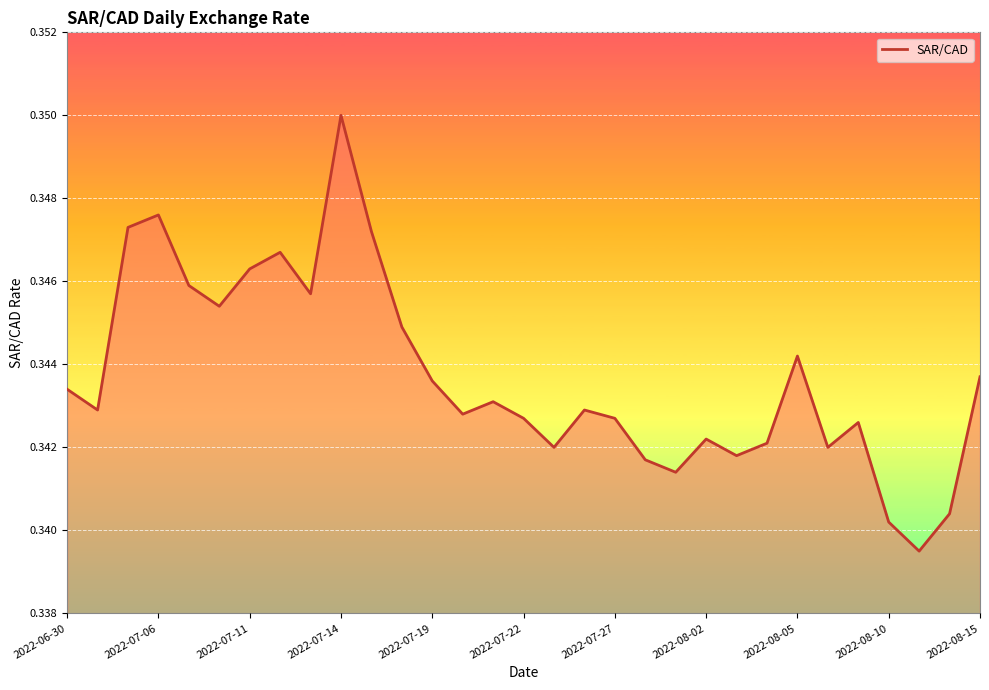

Does the chart display data point markers on the line(s)?

No